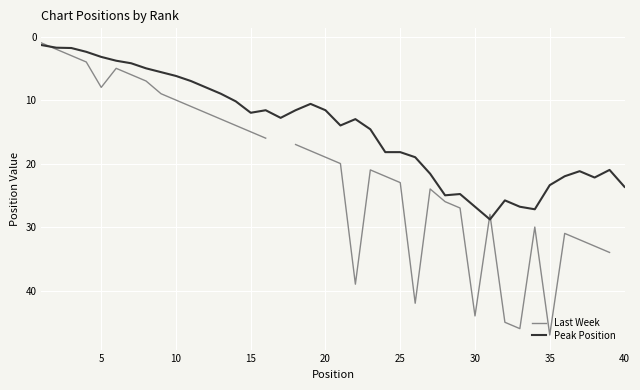

What is the minimum value for Peak Position?

1.3